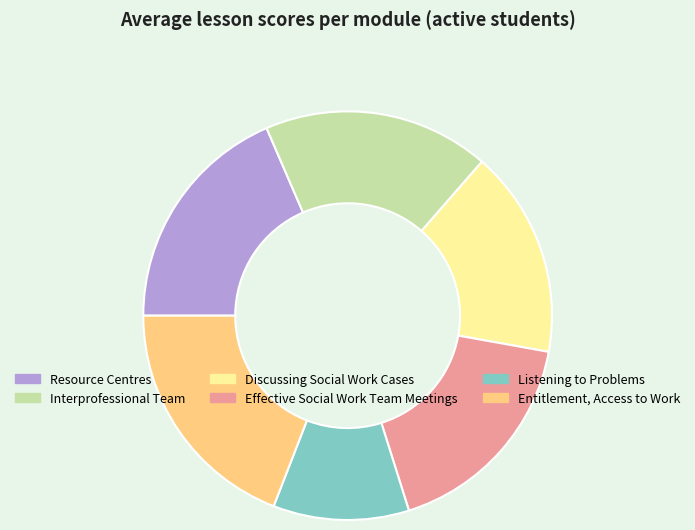

Does any single category account for the majority?

No